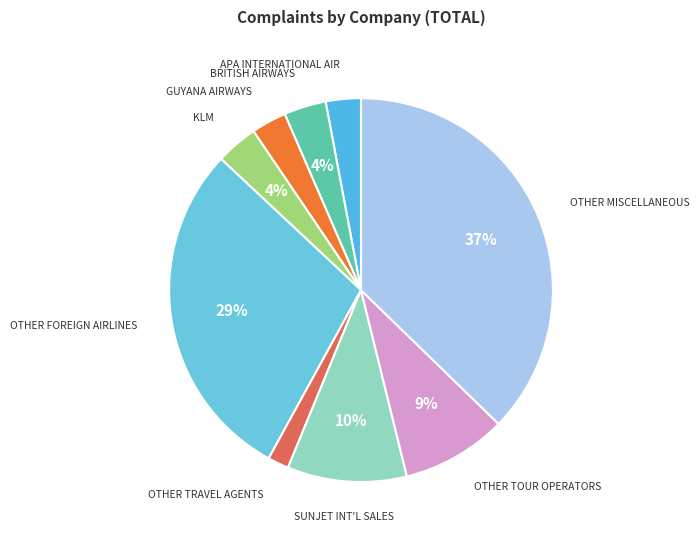

How many slices are in this pie chart?

9